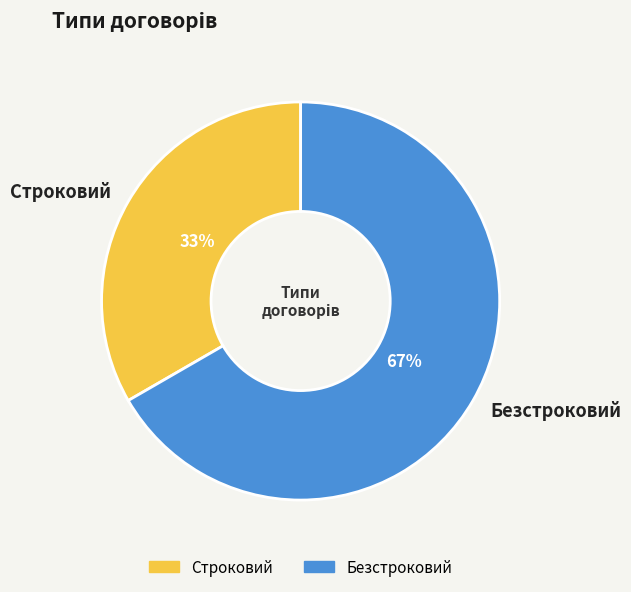

Which slice is the smallest?

Строковий